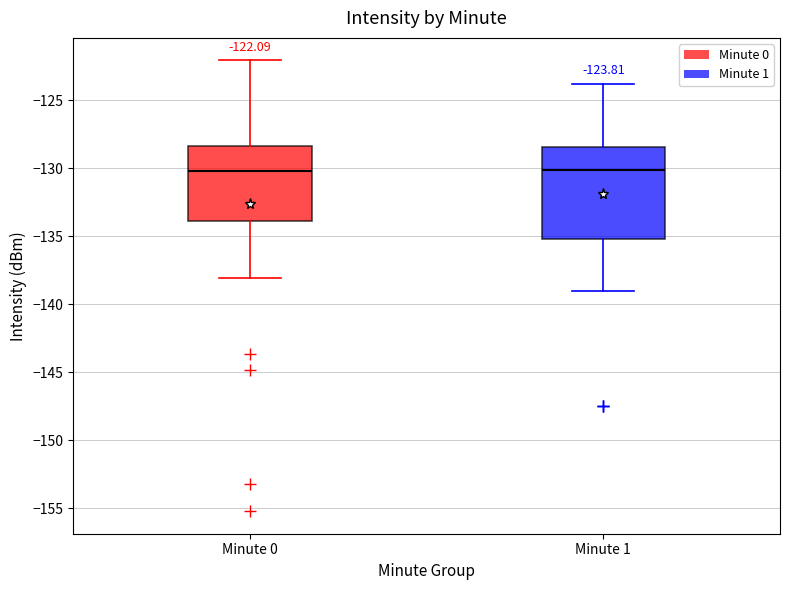

Comparing the boxes themselves (not the whiskers), which one is the tallest?

Minute 1